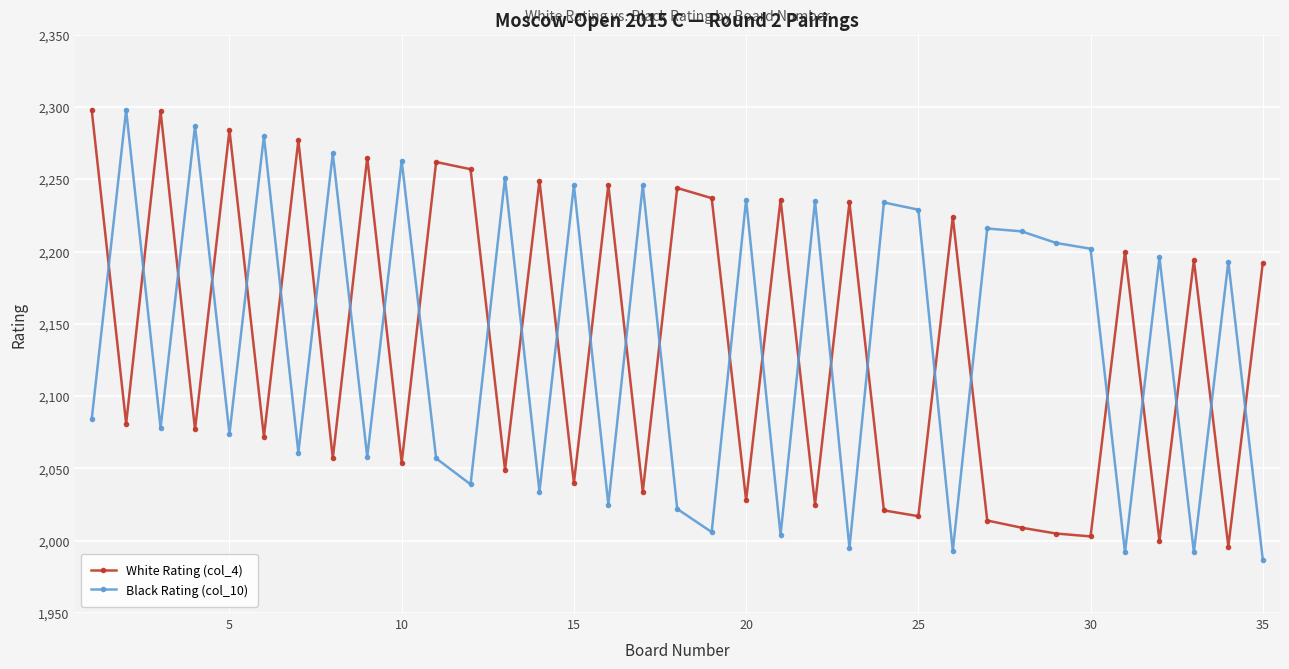

What is the difference between the second highest and second lowest values in the White Rating (col_4) series?

297